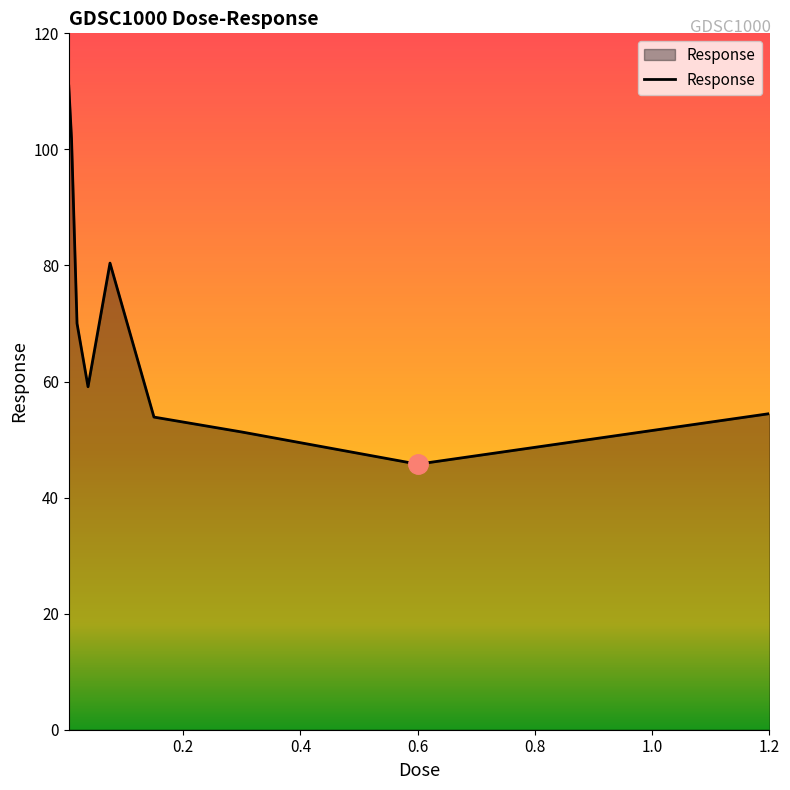

What is the smallest value displayed?

45.8